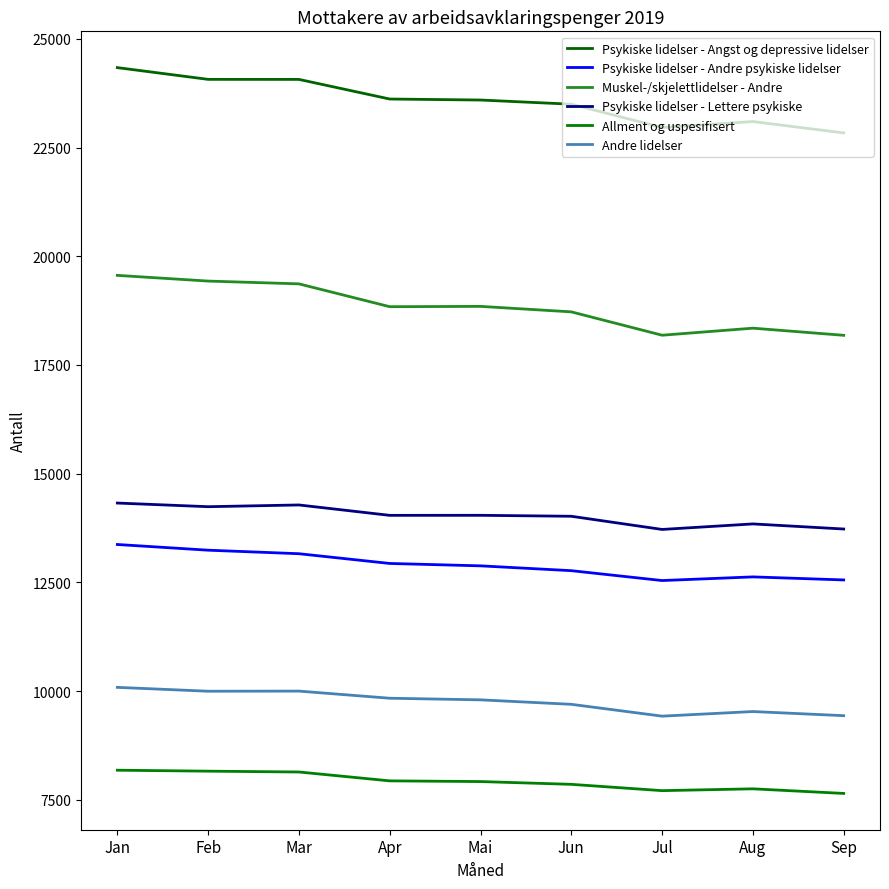

How many lines are shown in the chart?

6